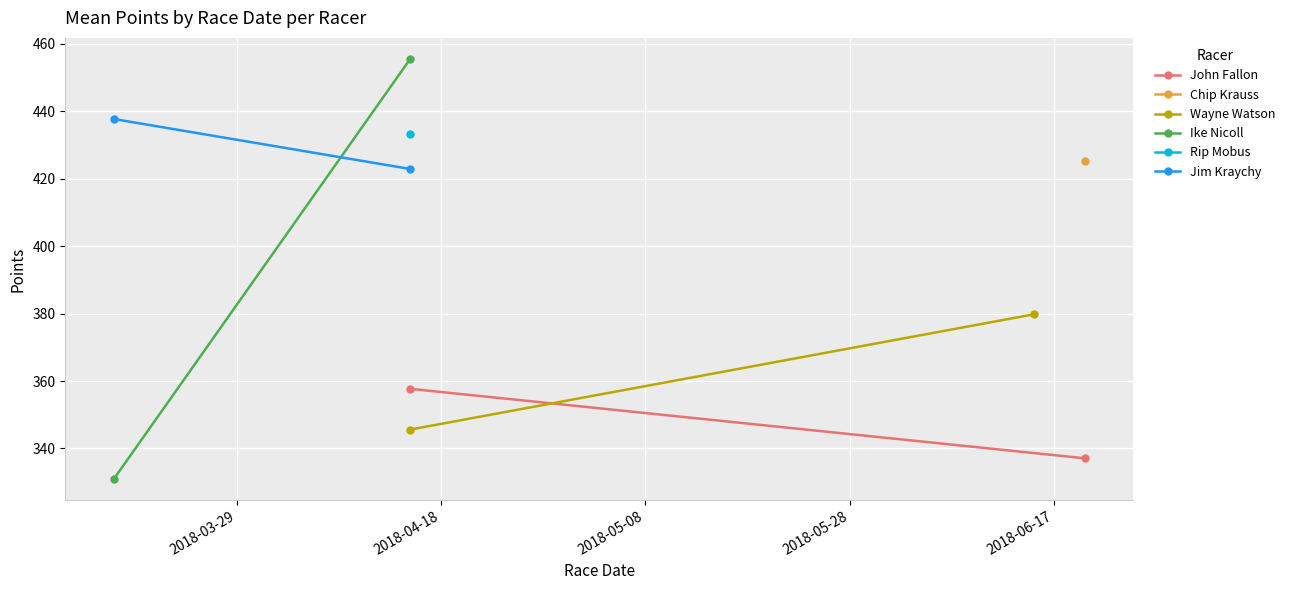

The value of Ike Nicoll at 2018-04-18 is 233.3. True or false?

False